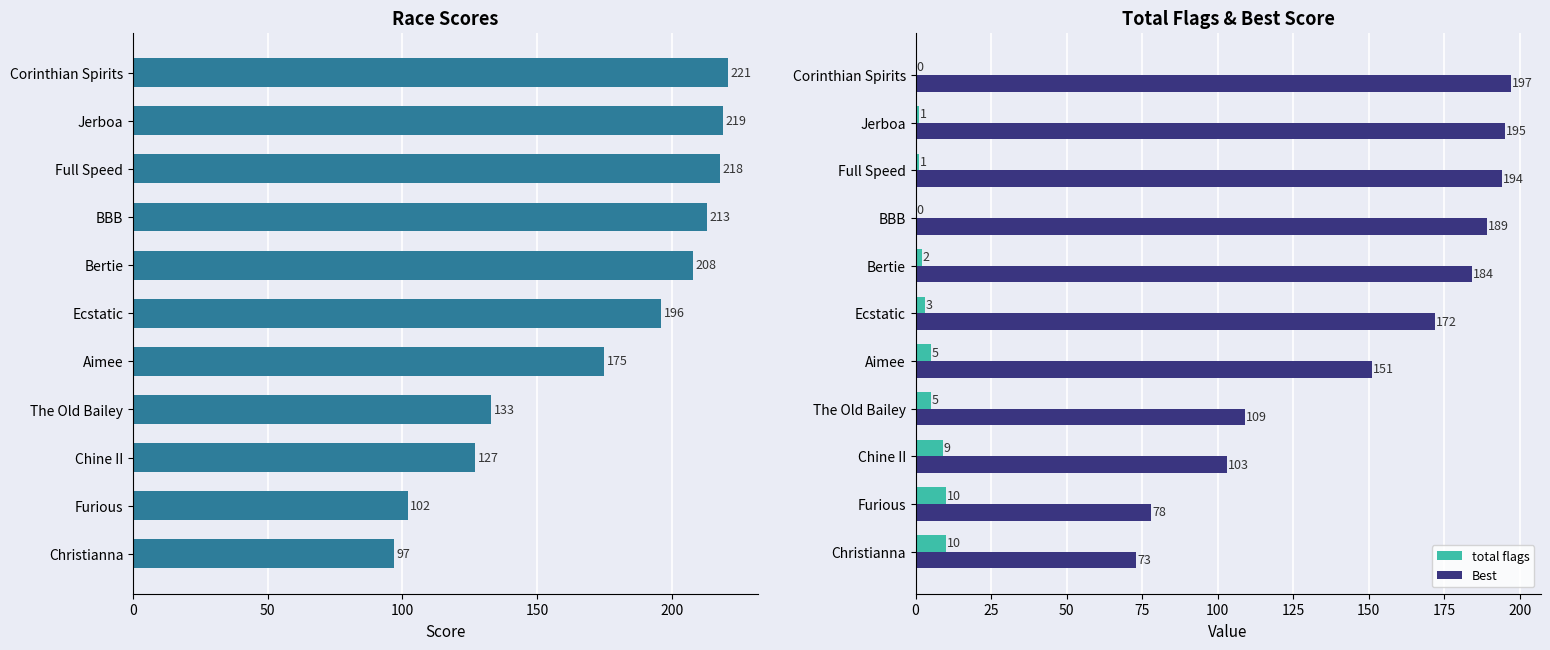

The value of Best at Full Speed is 289. True or false?

False